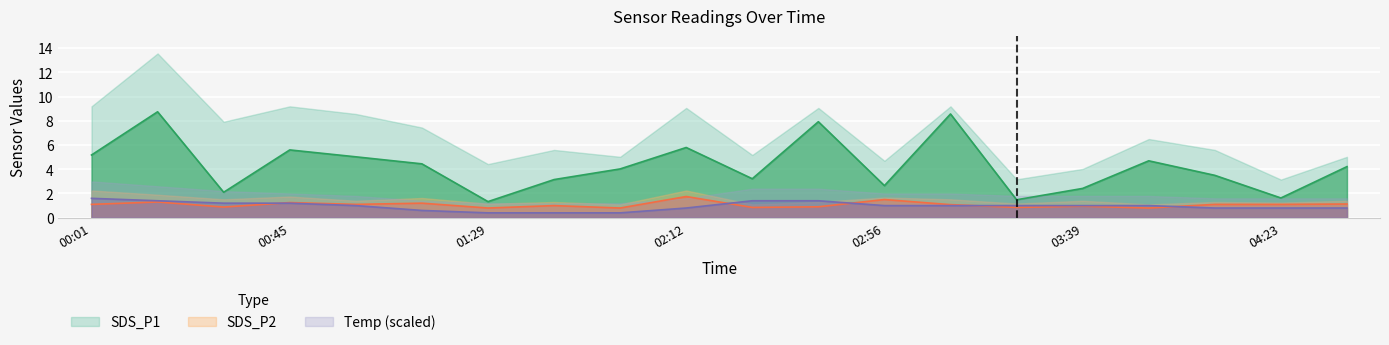

How many intersections are there between Temp and SDS_P2?

5